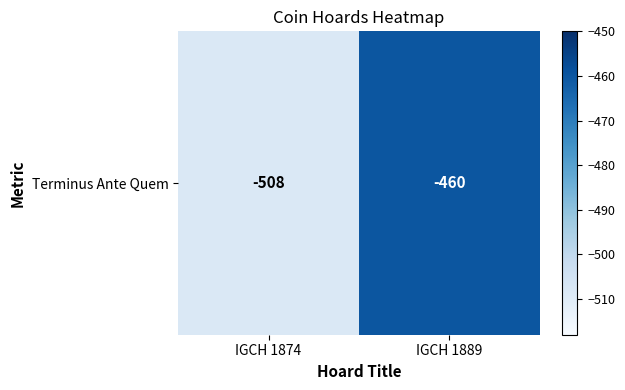

The value at IGCH 1889 is -640. True or false?

False